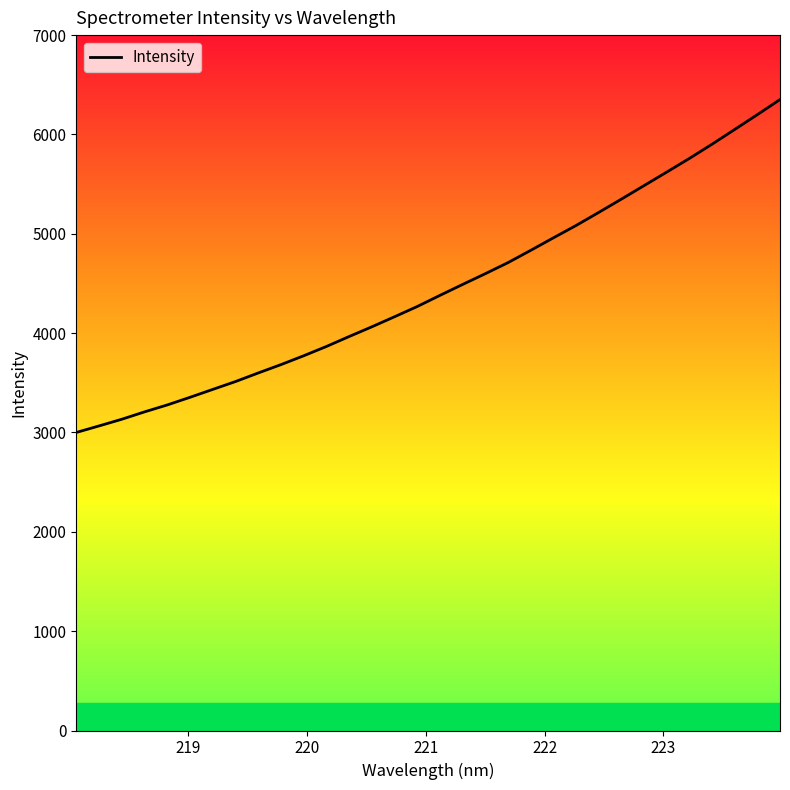

What is the smallest value displayed?

3000.1